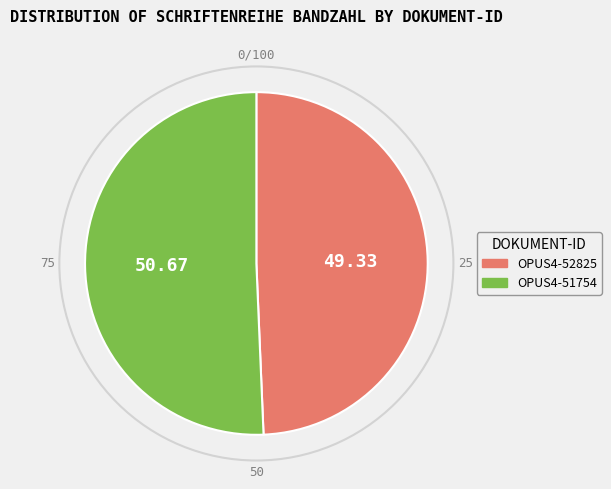

Rank the categories by value from highest to lowest.

OPUS4-51754, OPUS4-52825